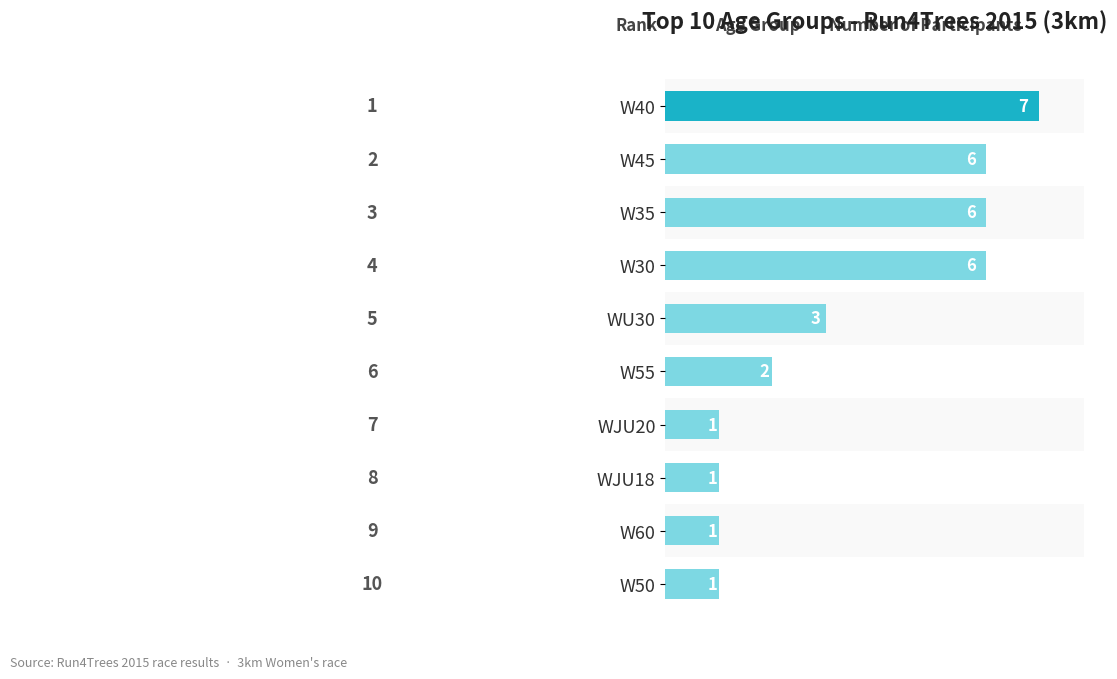

What is the change in value from W45 to WJU20?

-5